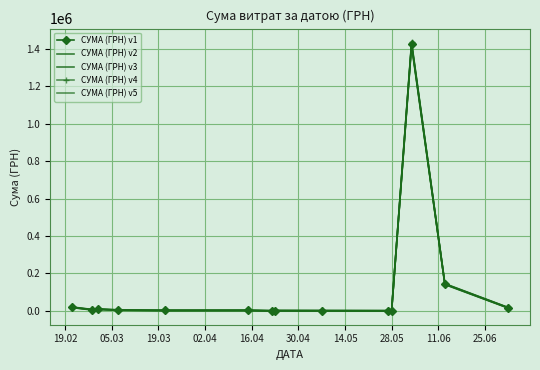

What are all the series names shown in the legend?

СУМА (ГРН) v1, СУМА (ГРН) v2, СУМА (ГРН) v3, СУМА (ГРН) v4, СУМА (ГРН) v5